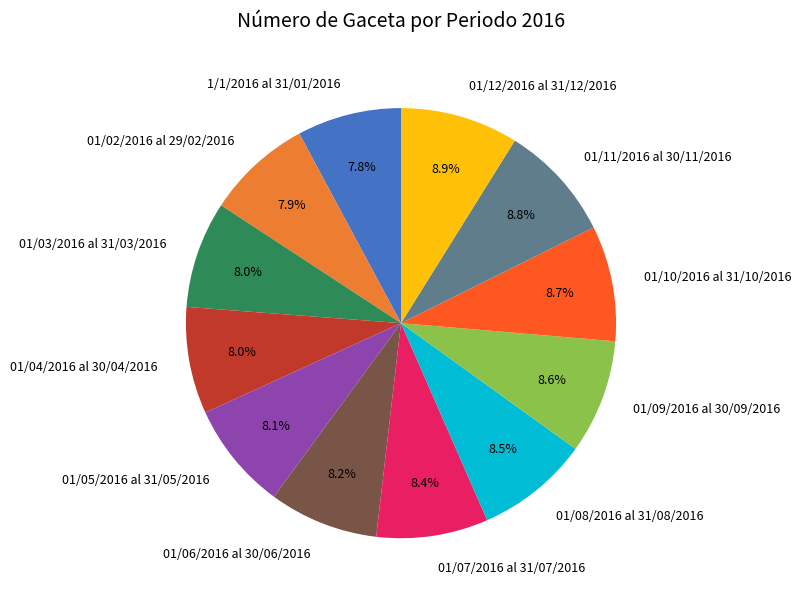

How many segments does this pie chart have?

12